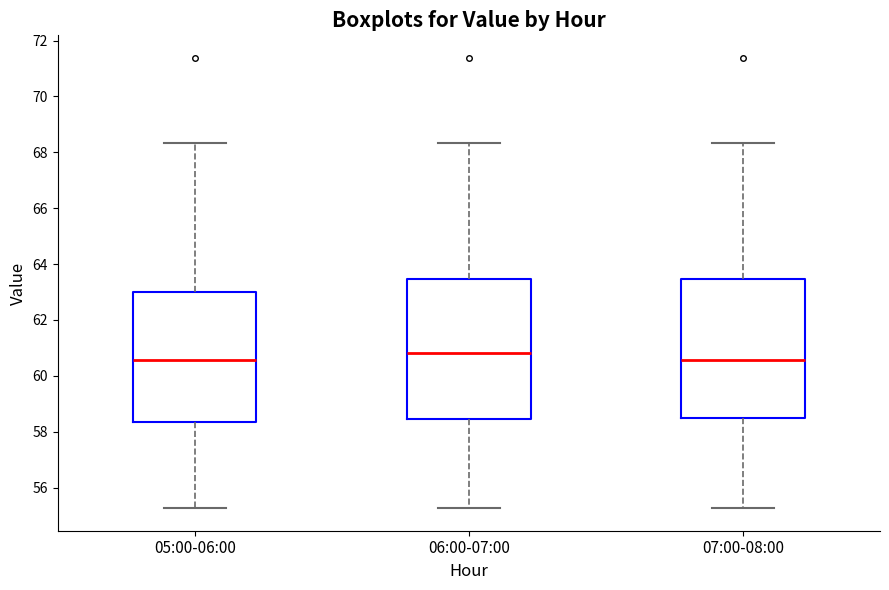

Reading left to right, read every box against the y-axis: the position of its median line, the range the box covers, and the ends of its whiskers. The values are not printed on the chart, so give them approximately, as read against the axis.

05:00-06:00: median 60.6, box 58.4 to 63.0, whiskers 55.2 to 68.4
06:00-07:00: median 60.8, box 58.4 to 63.4, whiskers 55.2 to 68.4
07:00-08:00: median 60.6, box 58.4 to 63.4, whiskers 55.2 to 68.4